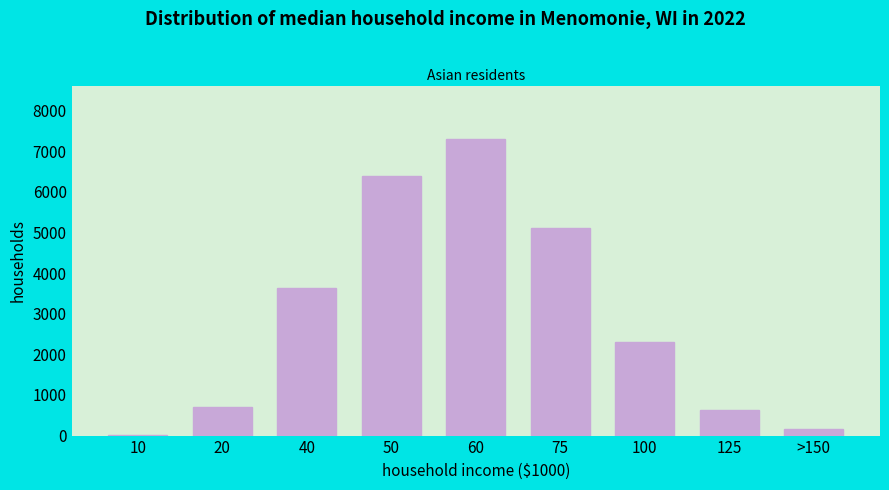

Reading left to right, extract all data points from this chart.

10=4	20=703	40=3633	50=6381	60=7299	75=5102	100=2307	125=637	>150=151